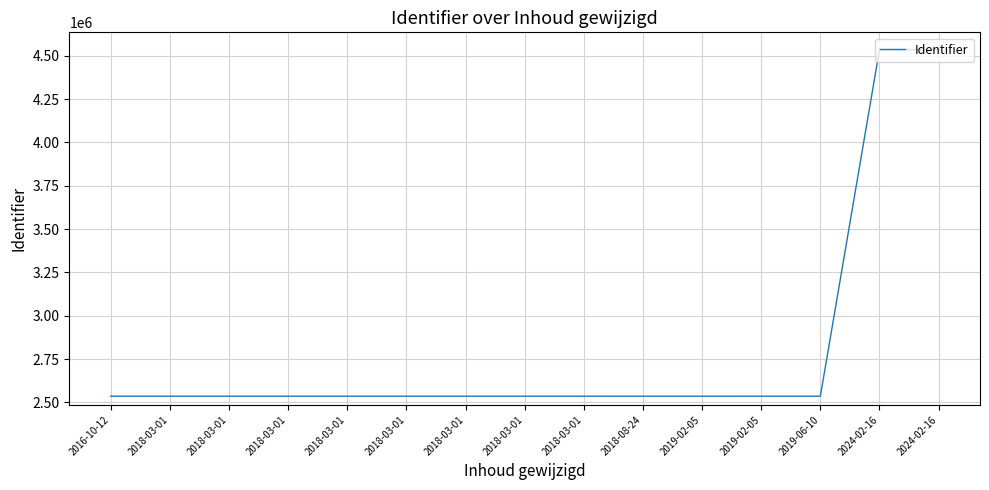

The value at 2018-03-01 is 1450754. True or false?

False